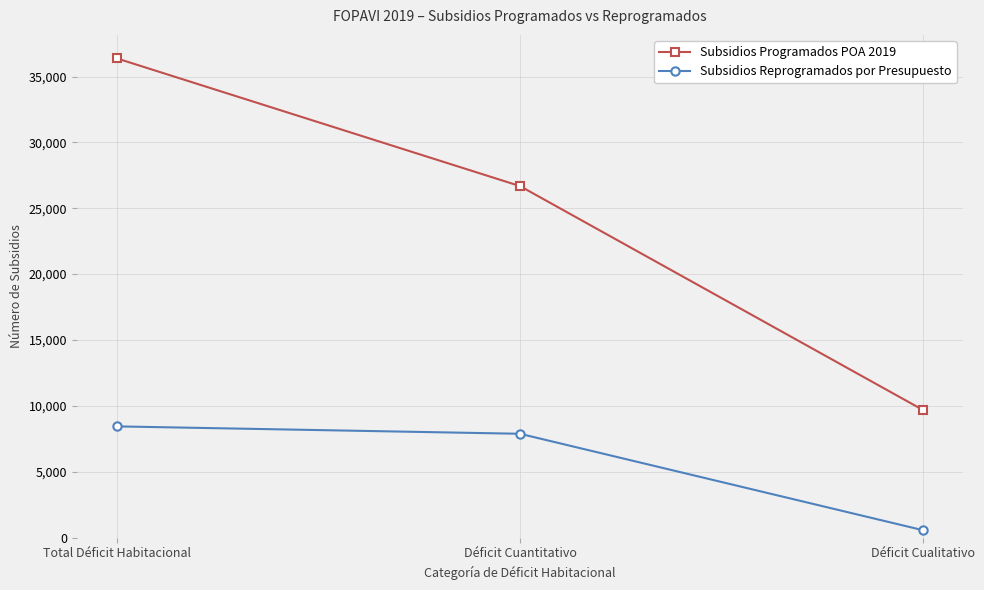

What is the difference between the highest and lowest values at Déficit Cuantitativo?

18802